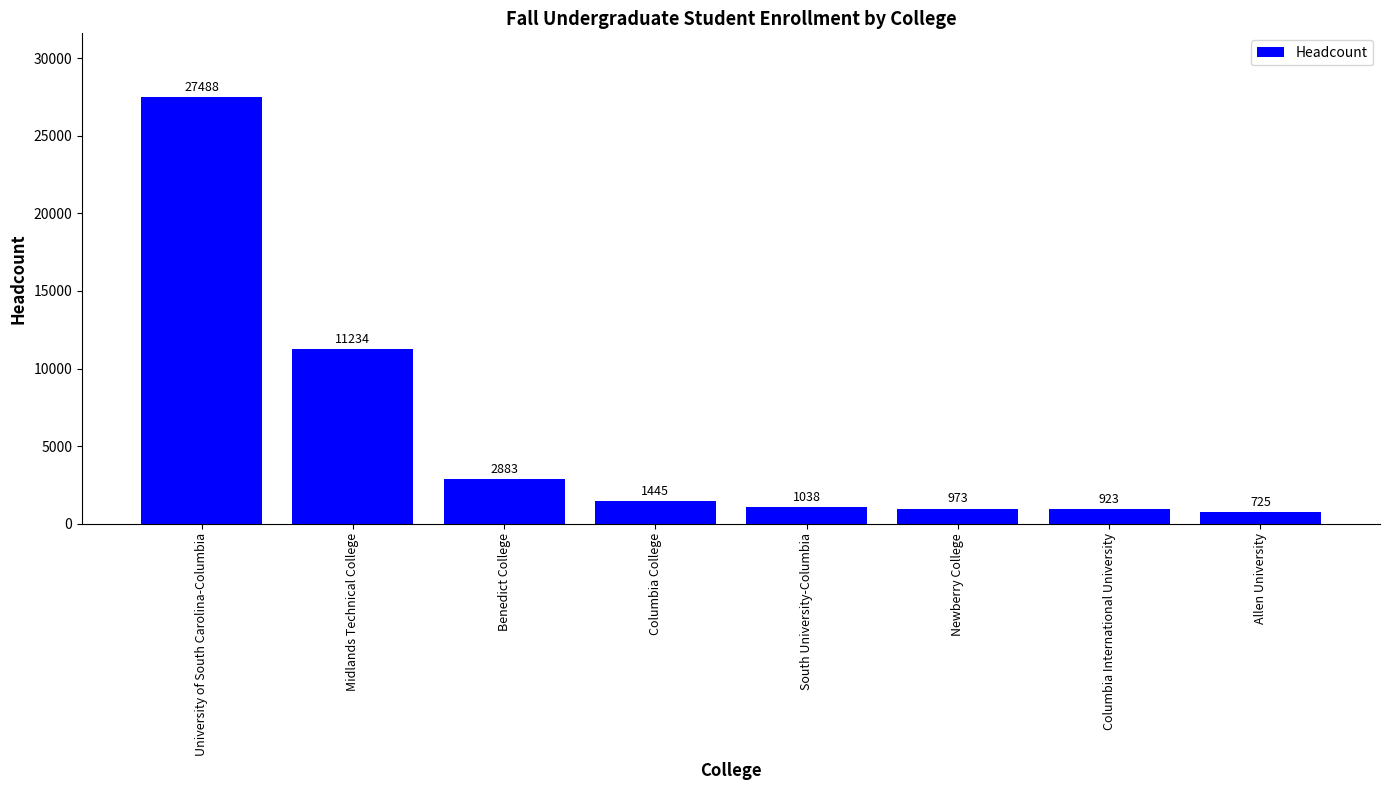

The chart shows a value of 2883 at Benedict College. True or false?

True